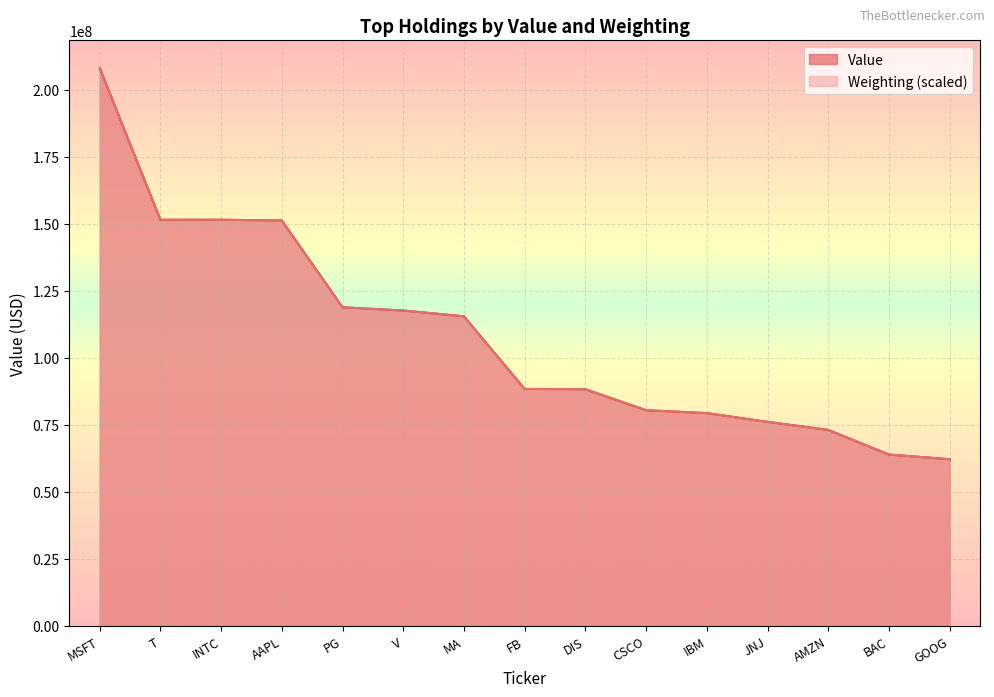

Which label corresponds to the smallest value in the chart?

GOOG